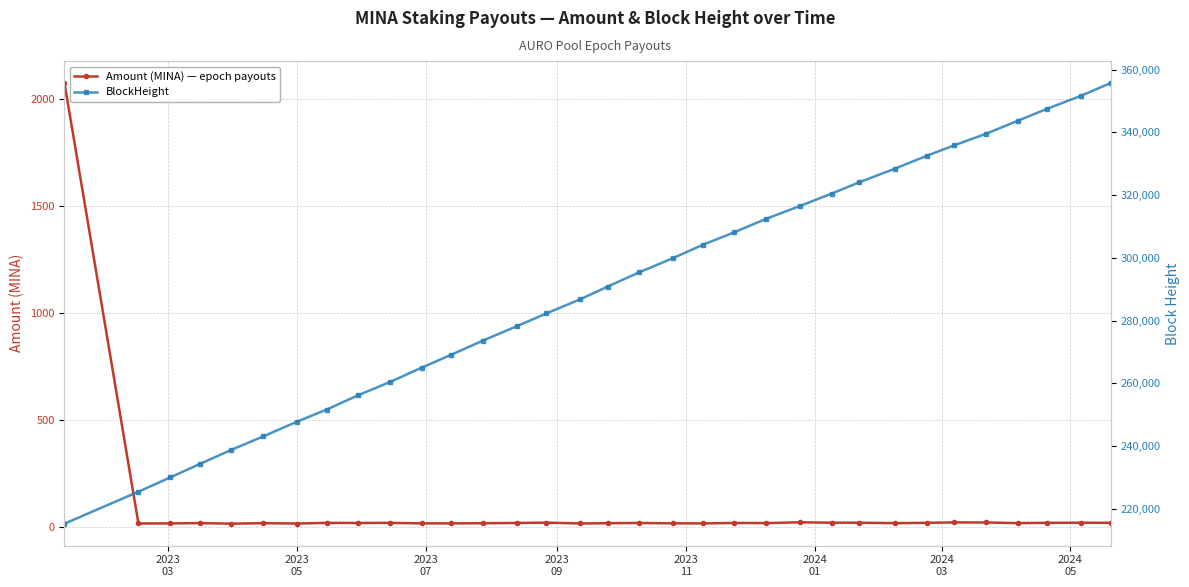

True or false: Amount (MINA) — epoch payouts has more than 1 interior local peaks.

True